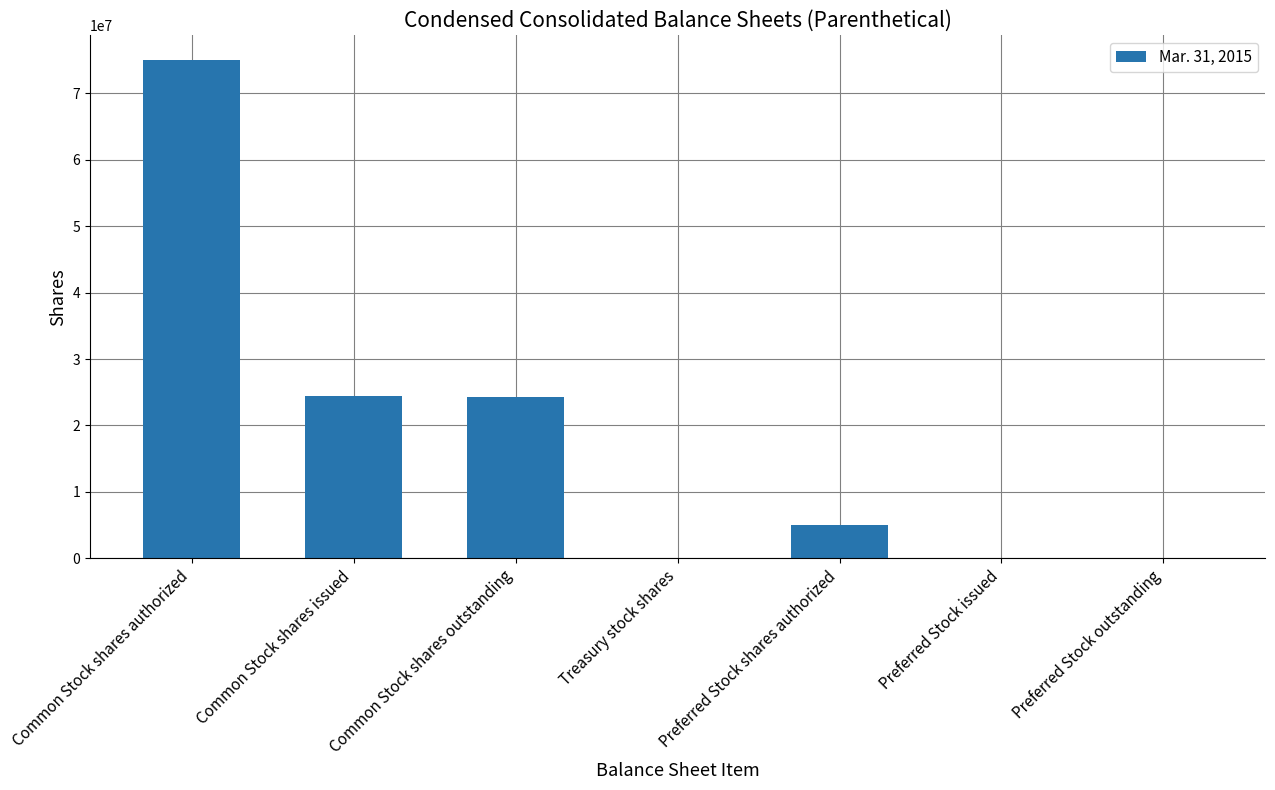

What is the sum of all values?

128777046